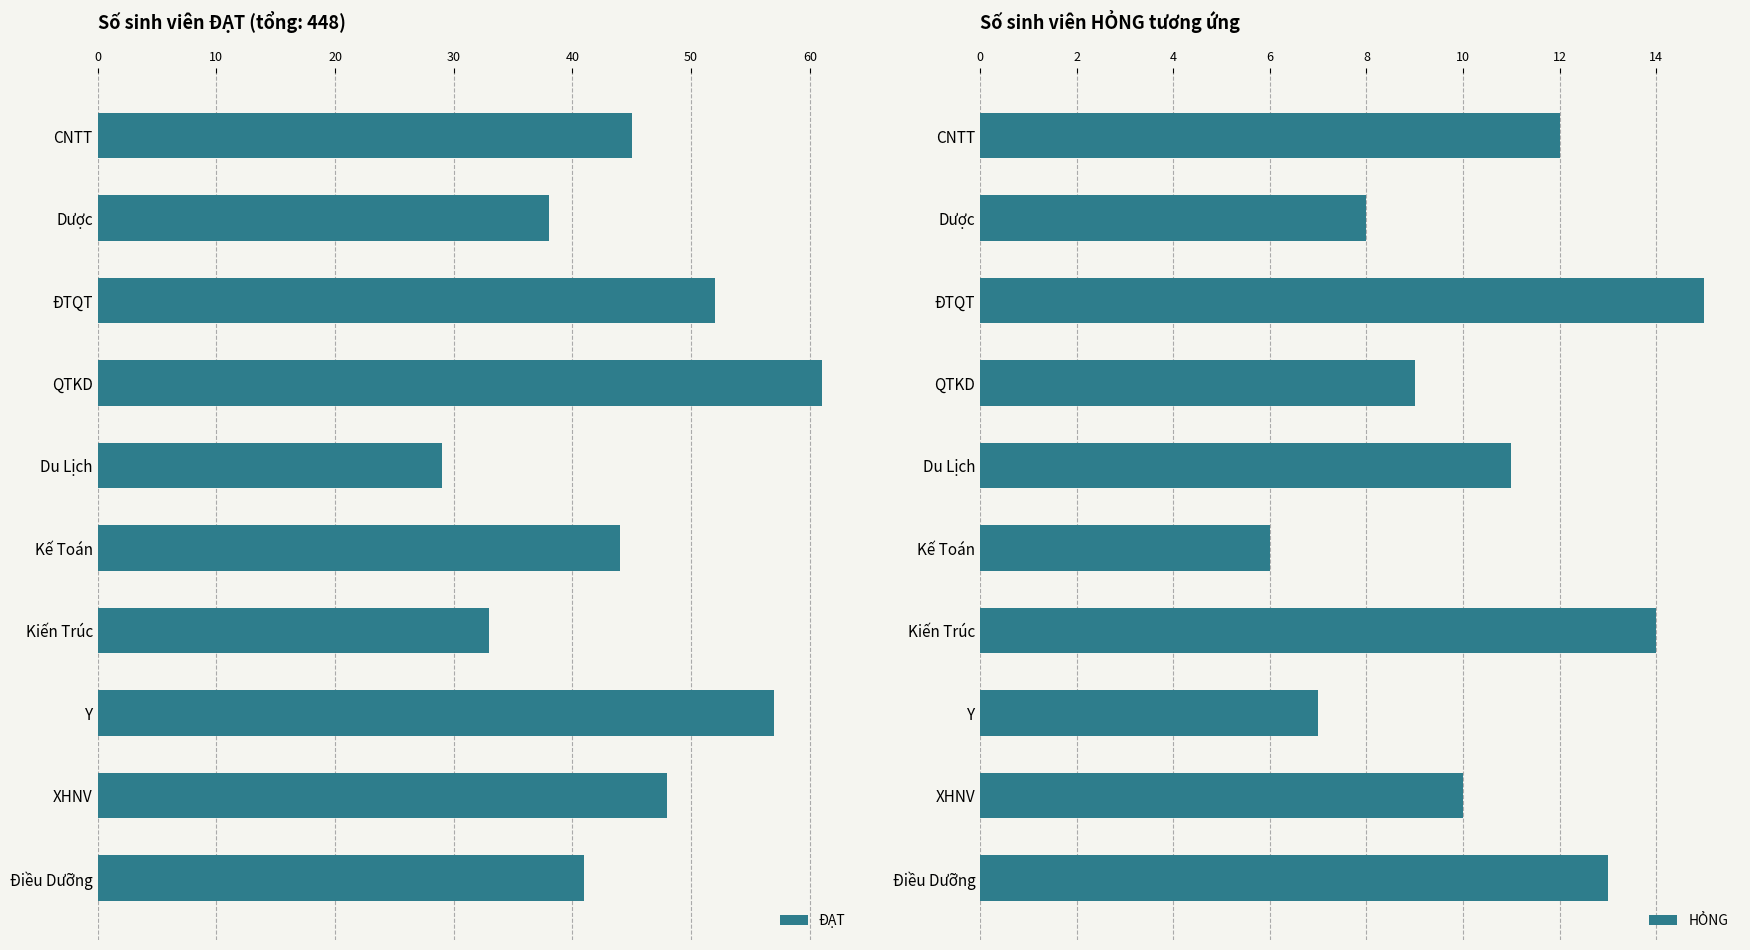

What is the difference between the maximum and minimum values in the ĐẠT series?

32